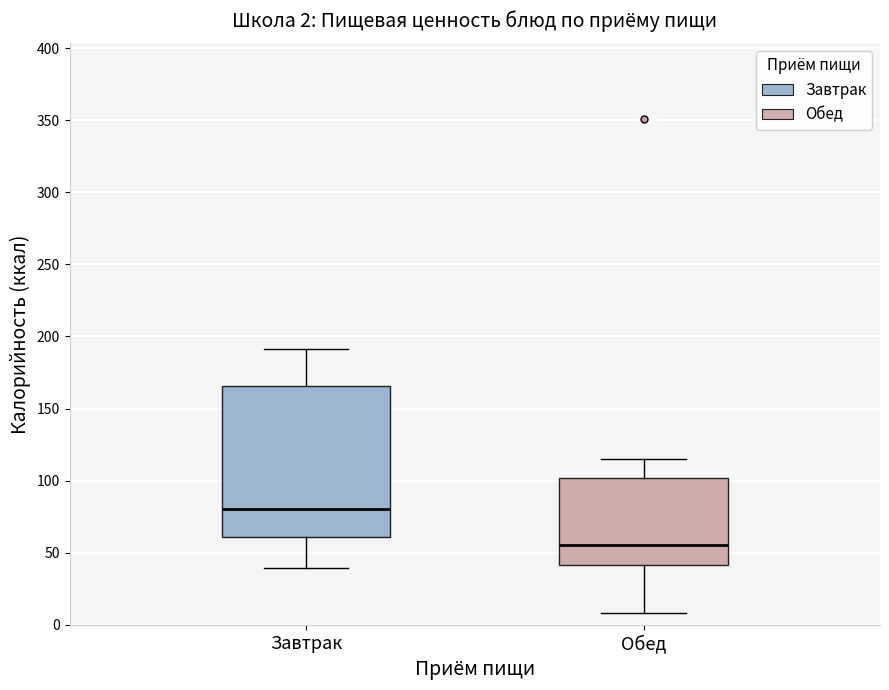

Which box is the tallest, from its lower edge to its upper edge?

Завтрак